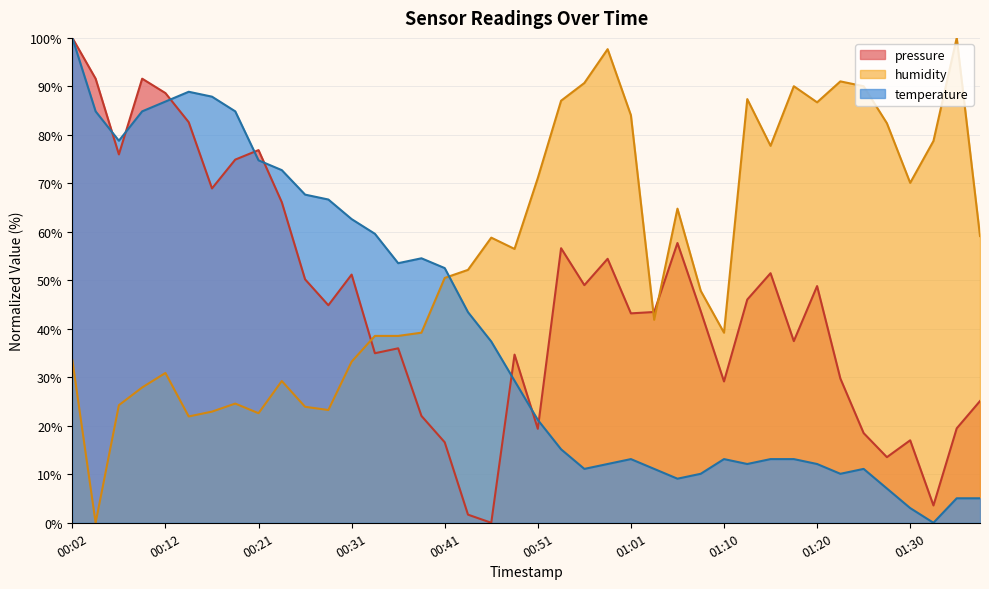

True or false: pressure has more than 1 points higher than both neighbors.

True